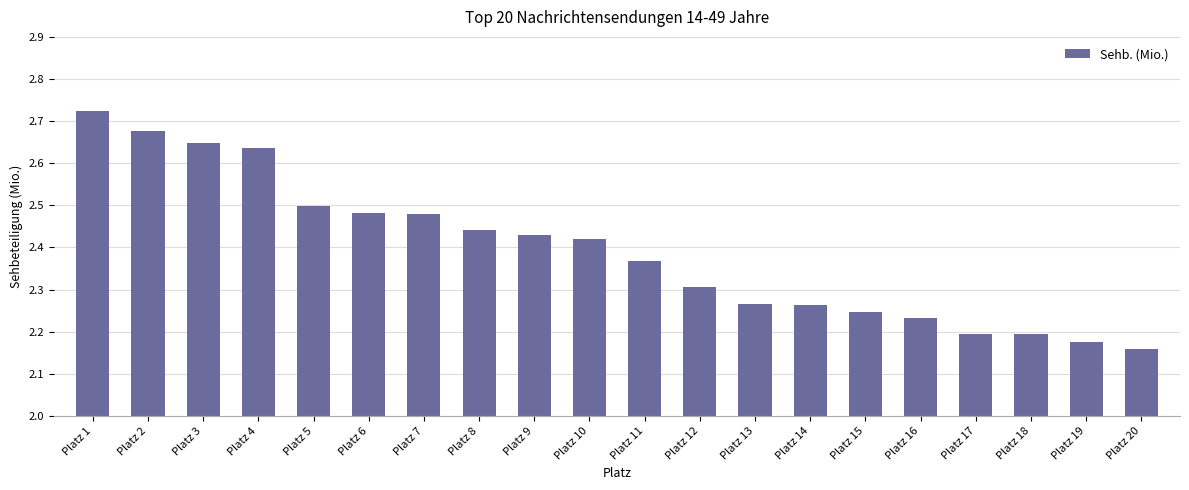

The chart shows a value of 2.3 at Platz 12. True or false?

True